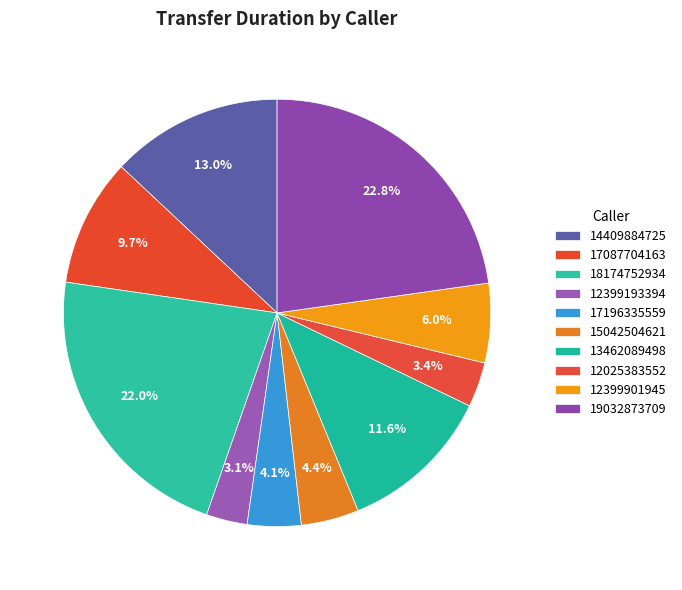

Count the number of slices in the pie.

10